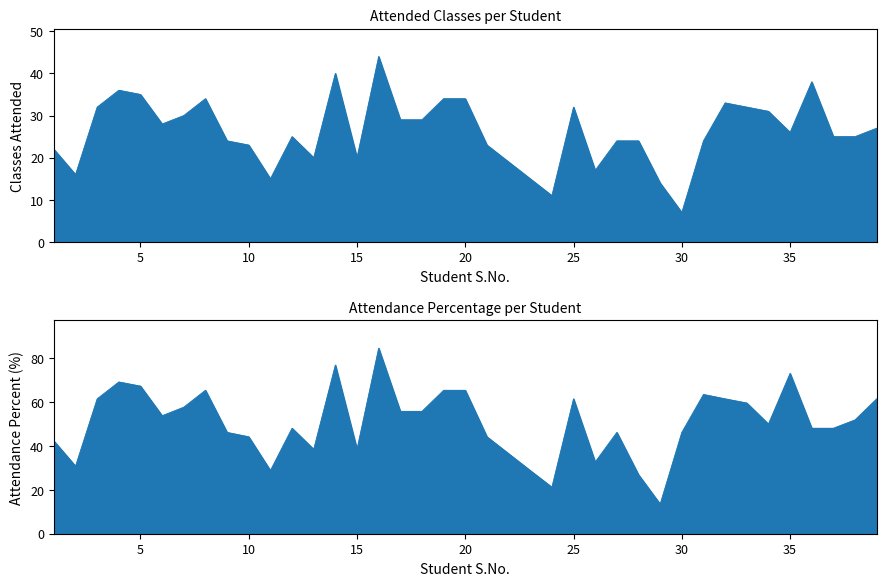

Where is Attended nearest to the value 25?

12